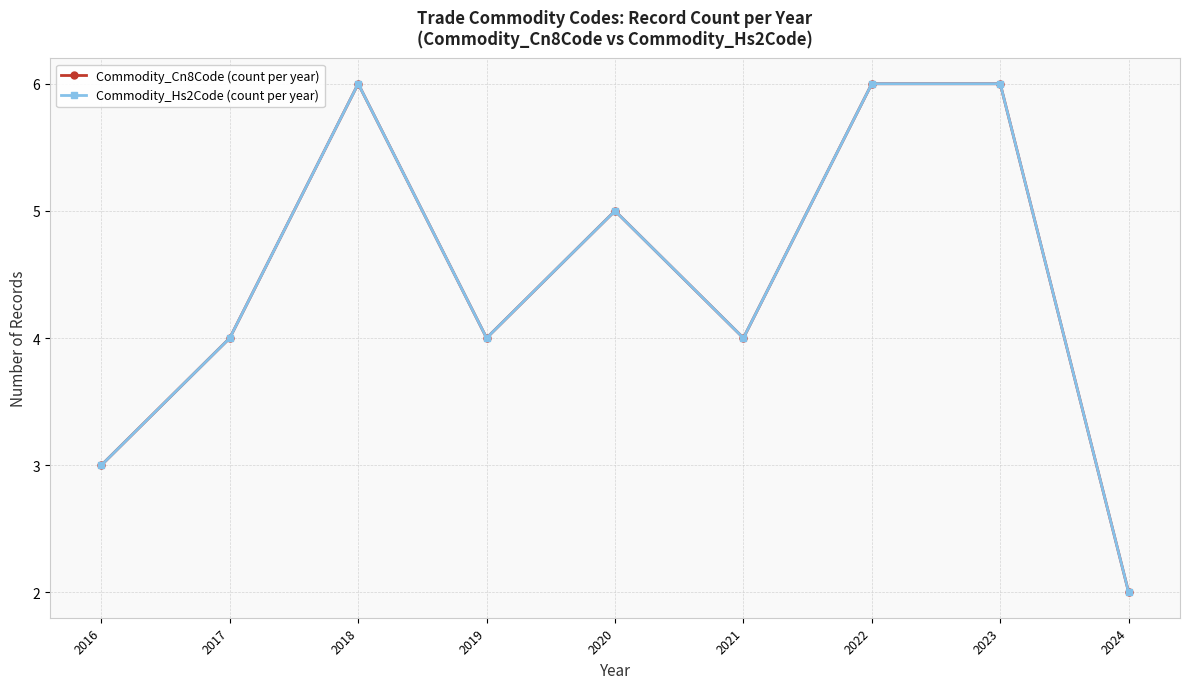

At which label does Commodity_Cn8Code (count per year) first exceed 4?

2018